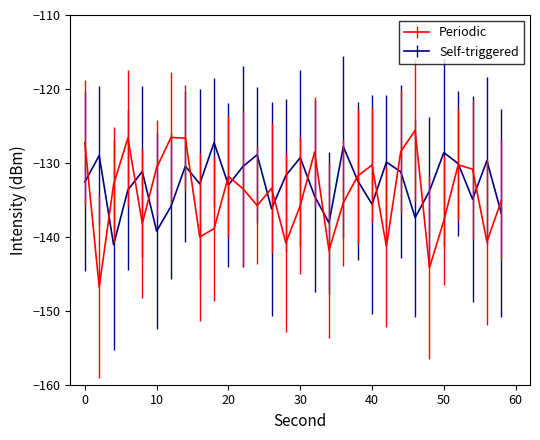

Which series has the widest spread of values?

Periodic